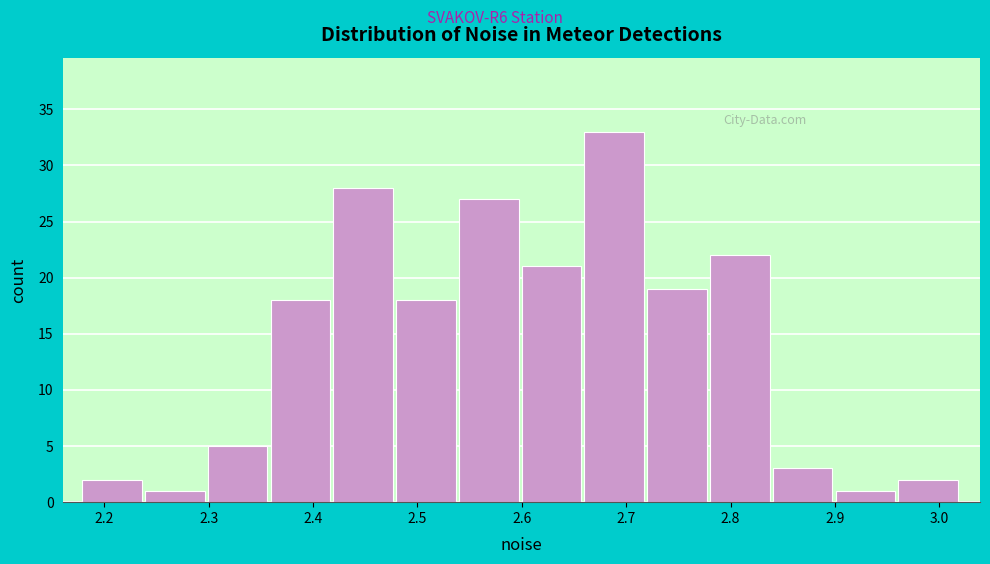

How tall is the bar that spans 2.66 to 2.72 on the x-axis? Neither the bar edges nor the heights are printed on the chart, so give them approximately, as read against the axes.

33